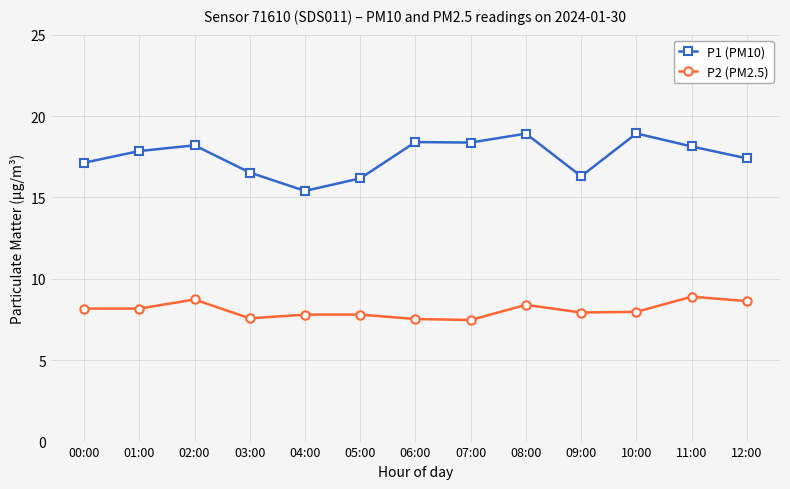

Which category has the lowest value in the P1 (PM10) series?

04:00